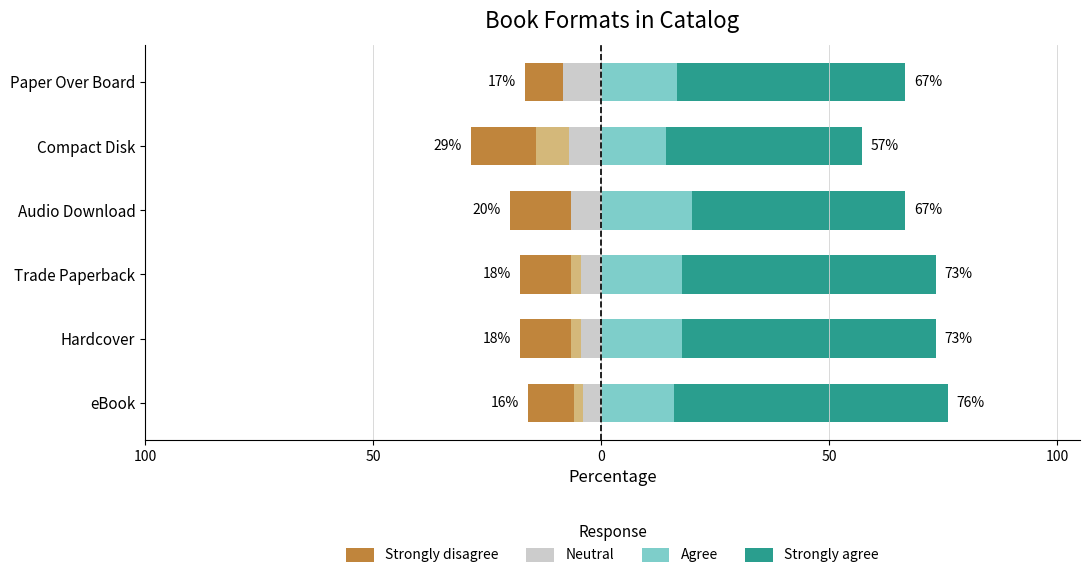

Is it true that Strongly disagree equals -13.2 at eBook?

False